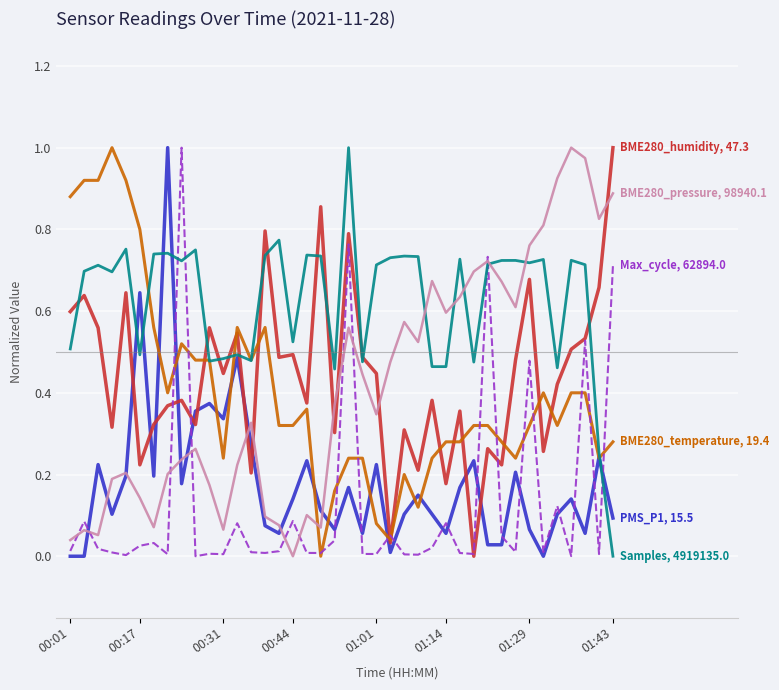

How many distinct data groups are displayed?

6